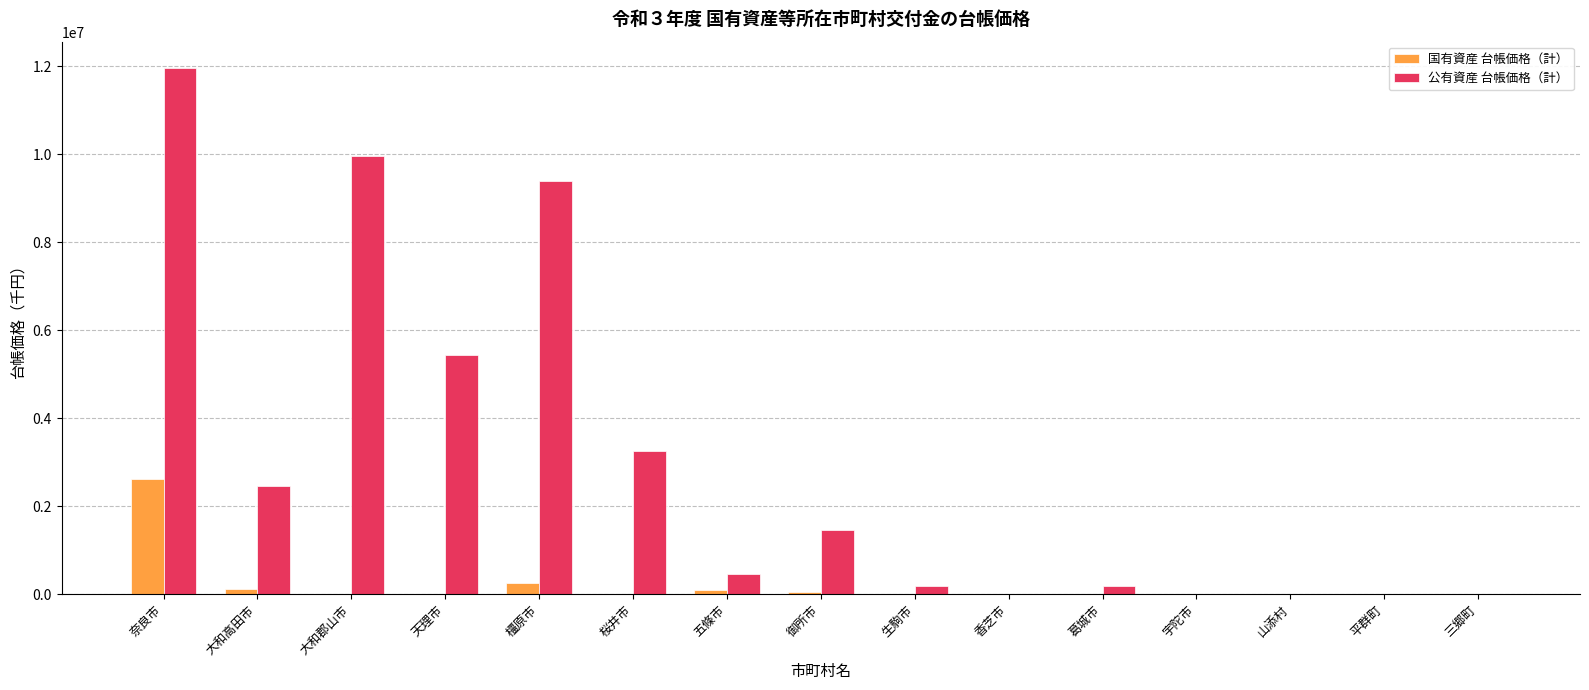

What is the greatest value displayed?

11958044